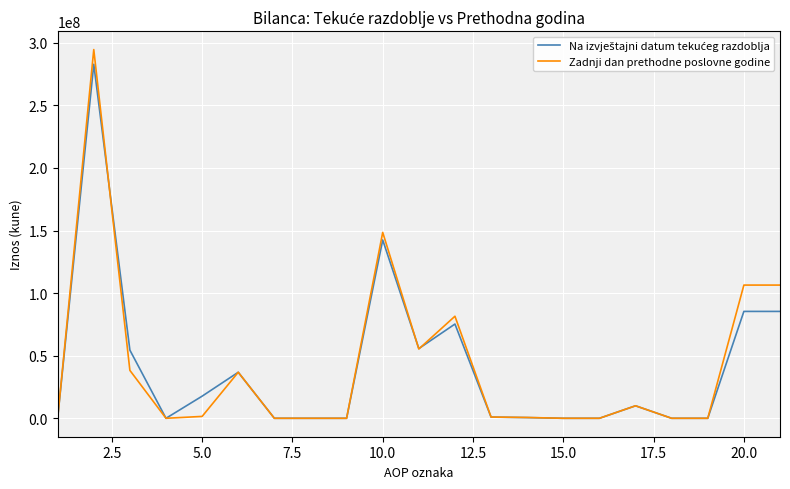

What is the maximum value shown in the chart?

294558883